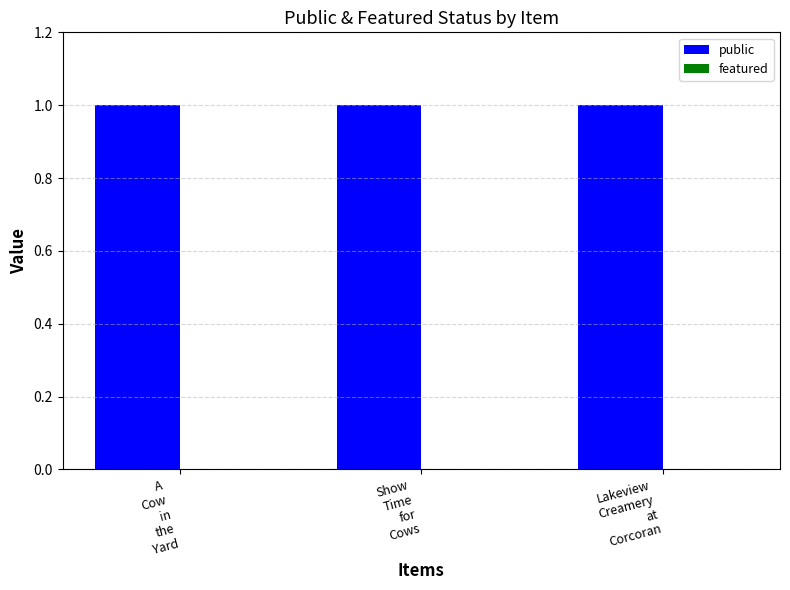

Are the bars grouped side by side (vs. stacked)?

Yes